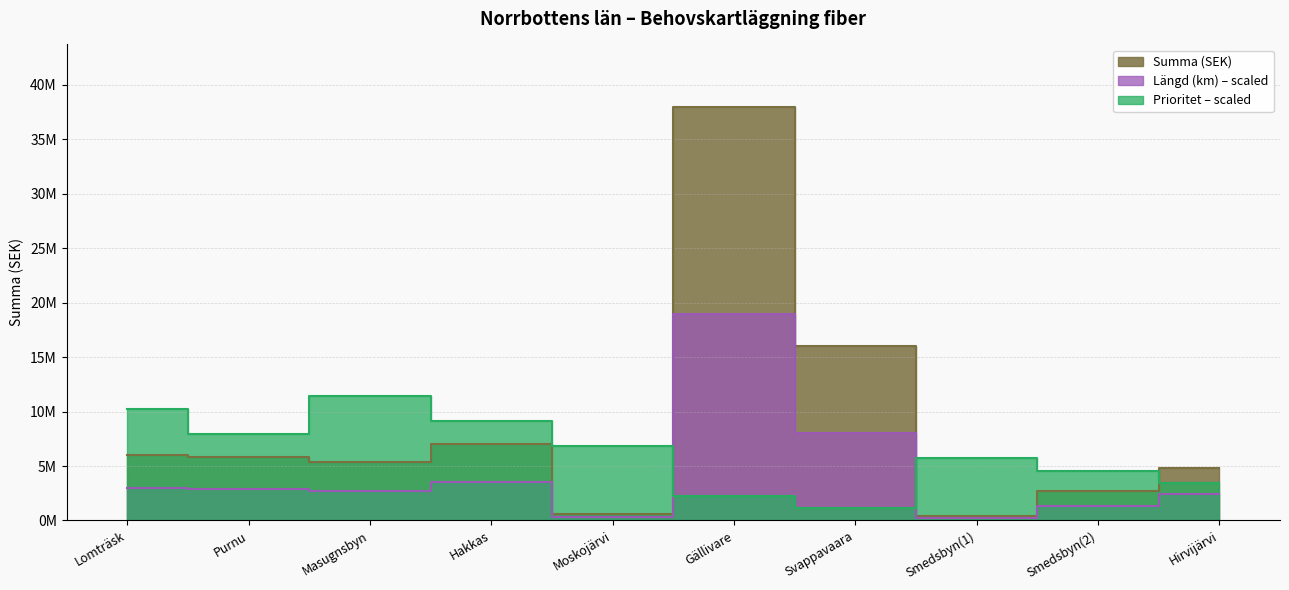

The Summa (MSEK) series shows 5800000 at Purnu. True or false?

True